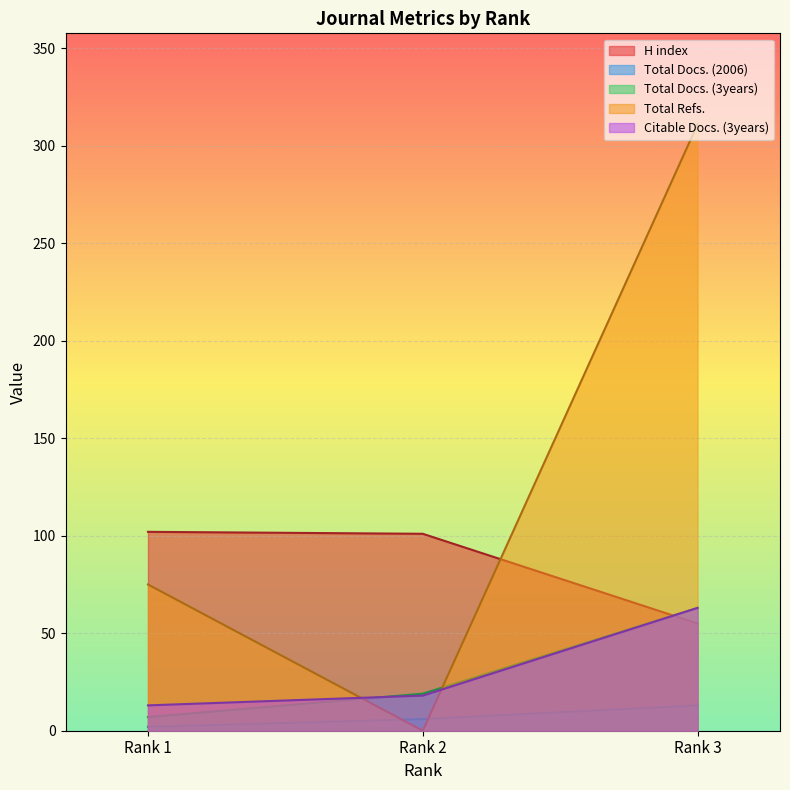

What is the highest value of the Citable Docs. (3years) series?

63